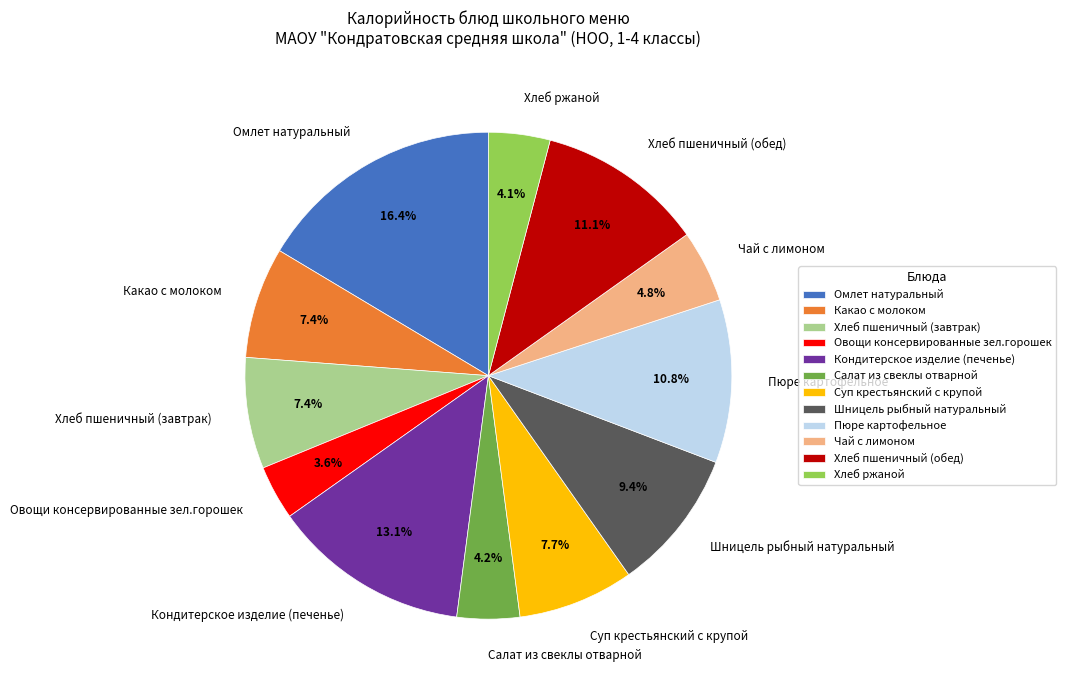

To the nearest percent, what is the difference between the largest and smallest slice percentages?

13%